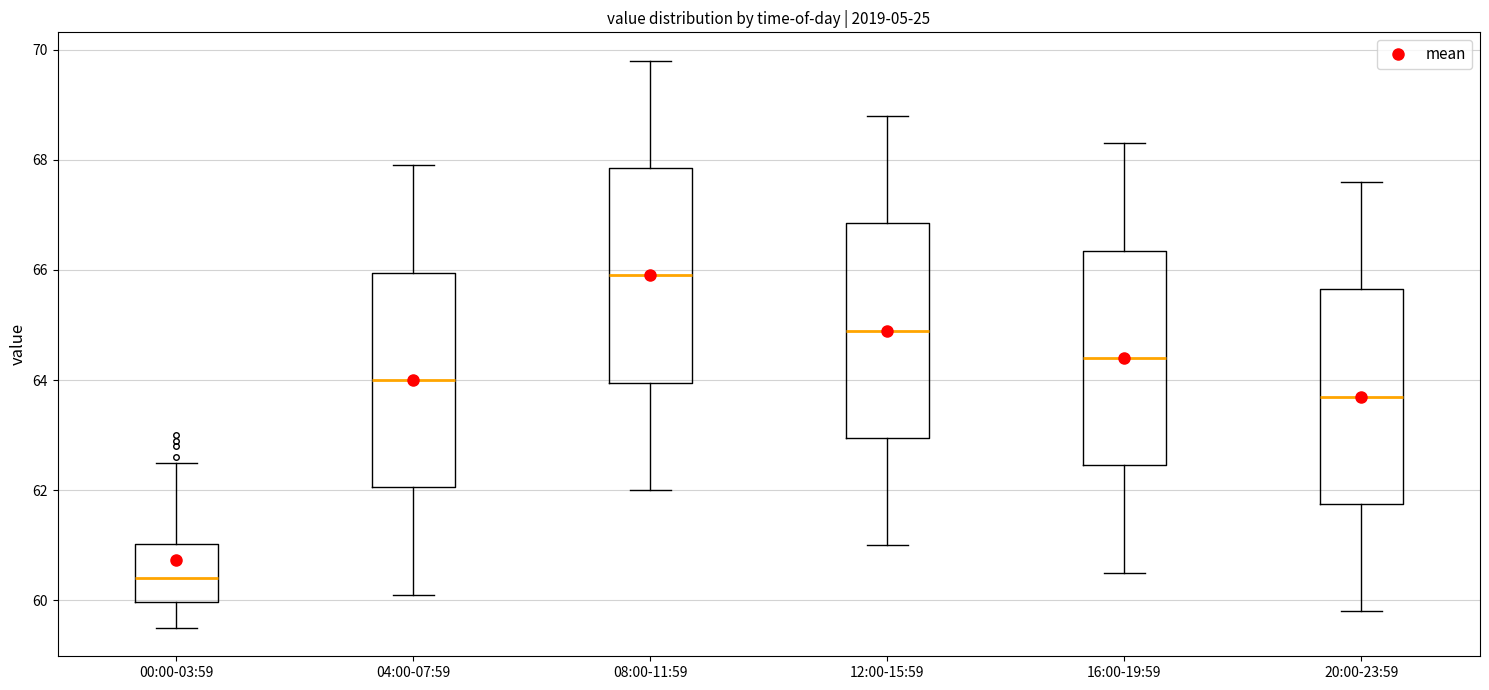

Where does the lower whisker of the box for 00:00-03:59 end on the y-axis? The values are not printed on the chart, so give them approximately, as read against the axis.

59.6